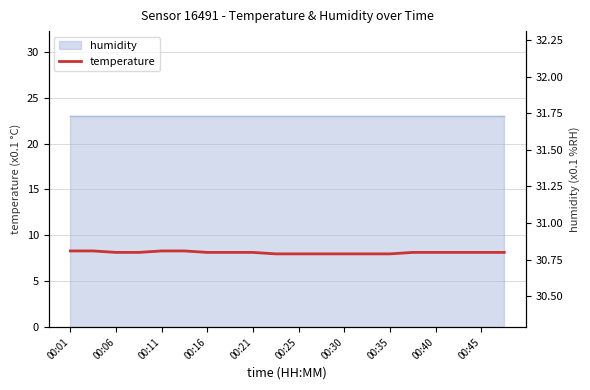

What is the average value?

30.8